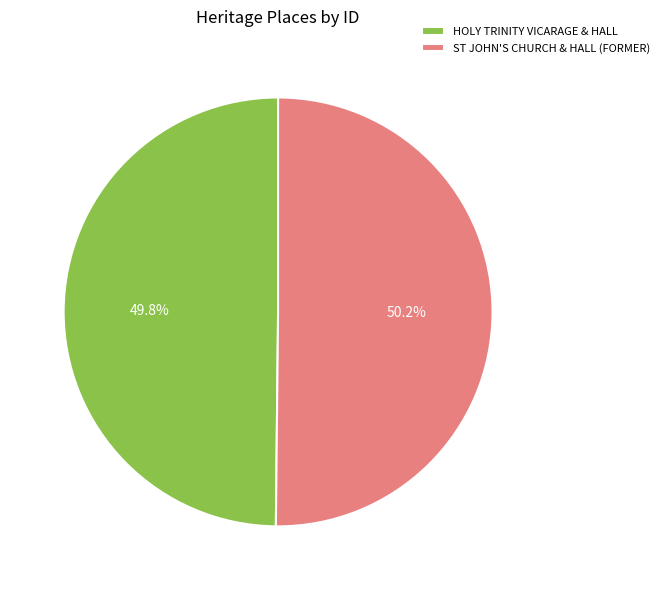

What portion of the pie excludes ST JOHN'S CHURCH & HALL (FORMER)?

49.8%